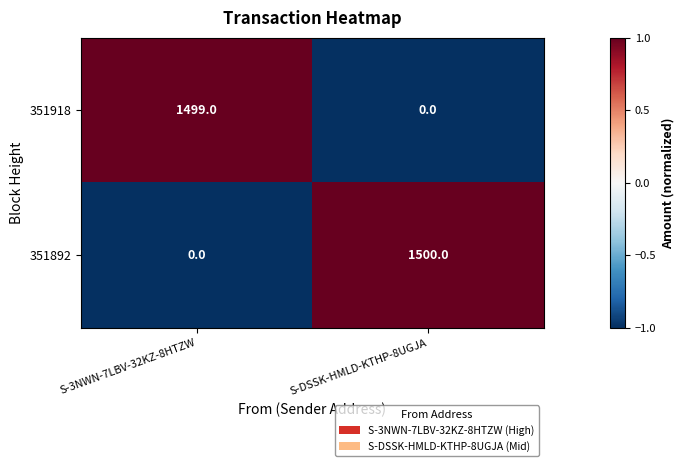

At which category is the sum across all series the highest?

S-DSSK-HMLD-KTHP-8UGJA